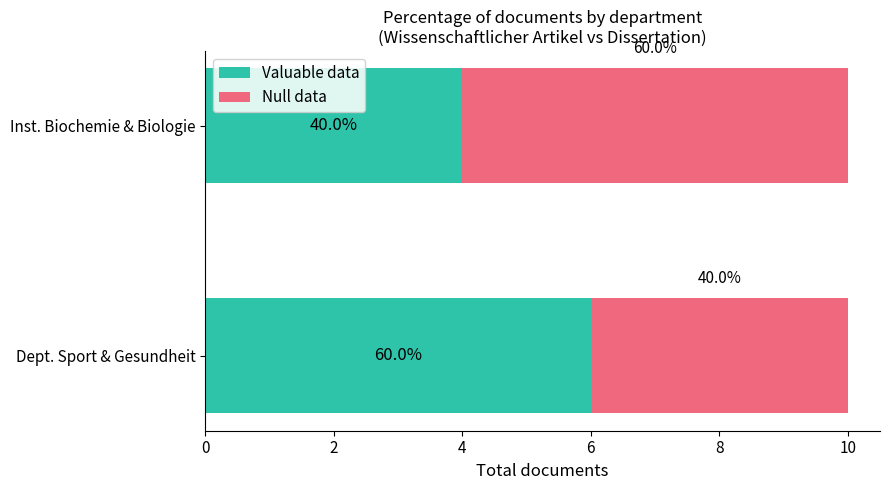

What are all the series names shown in the legend?

Valuable data, Null data